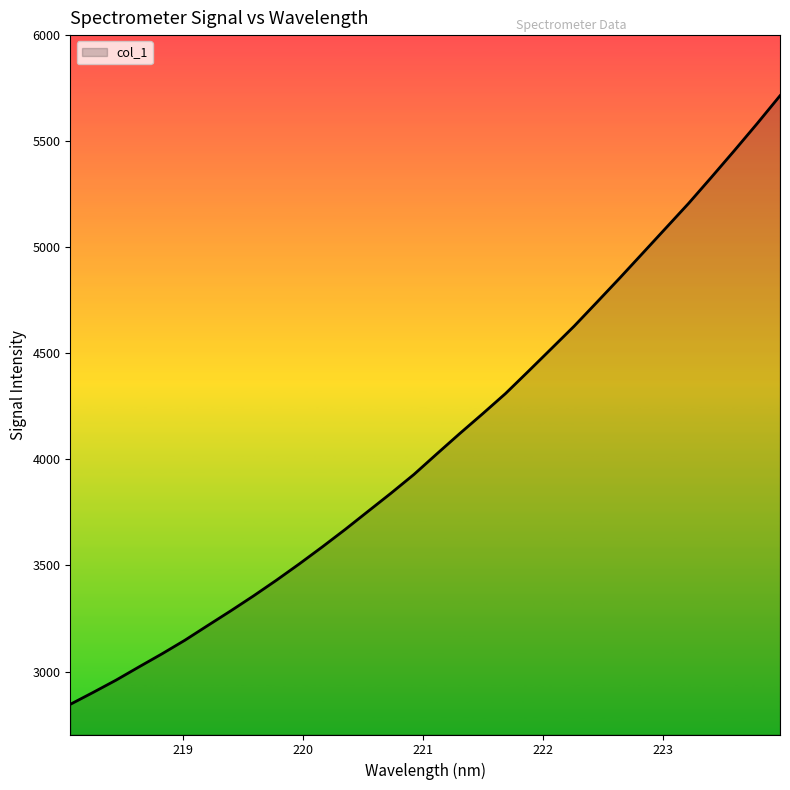

What is the smallest value displayed?

2845.5